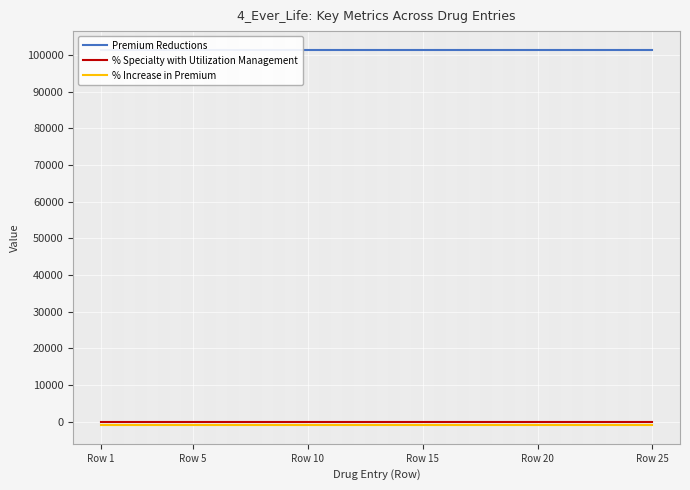

How many lines are shown in the chart?

3